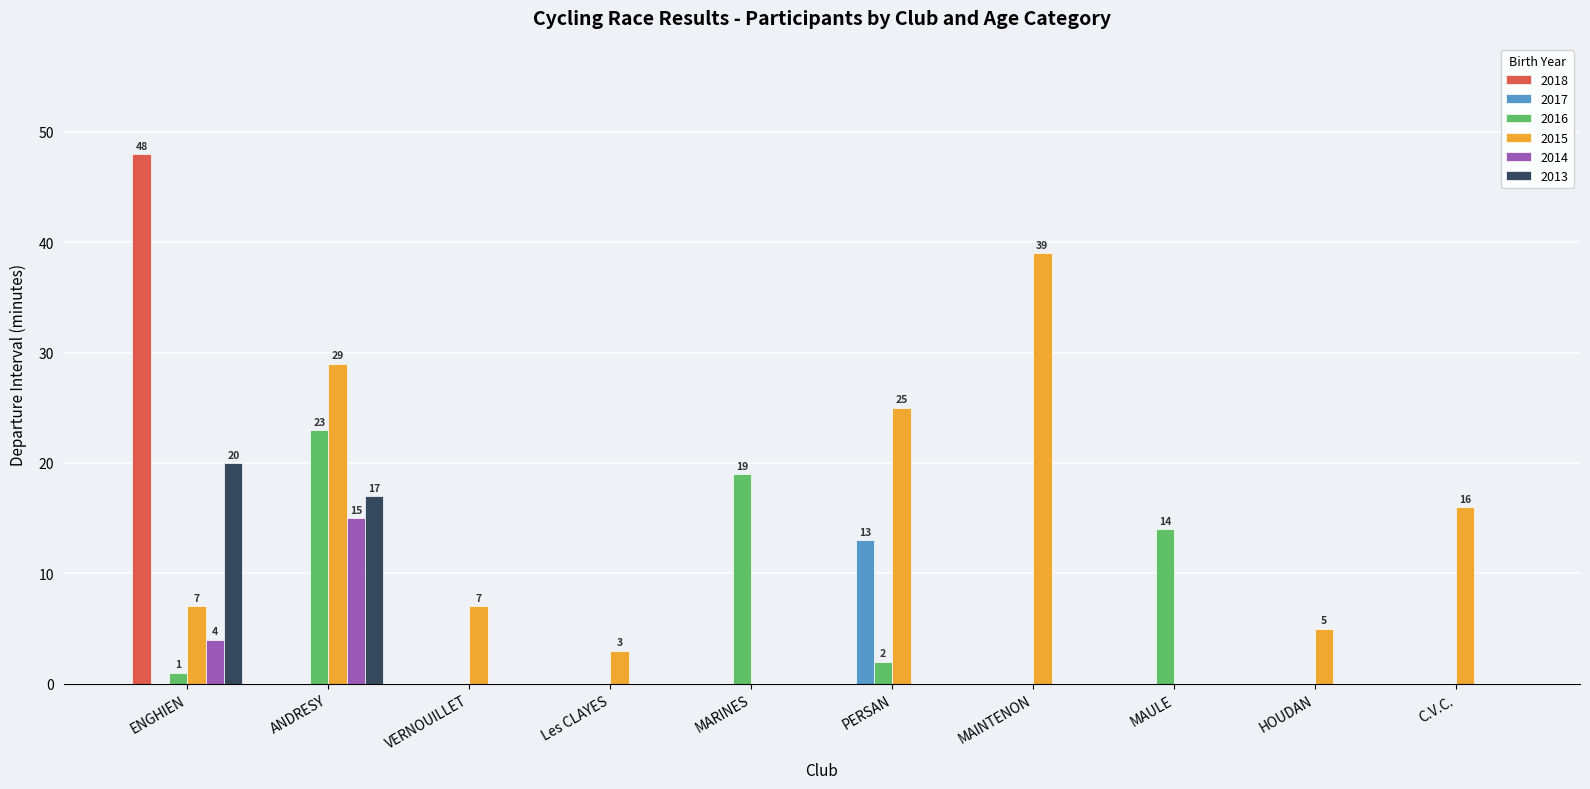

Which series has the largest total across all categories?

2015